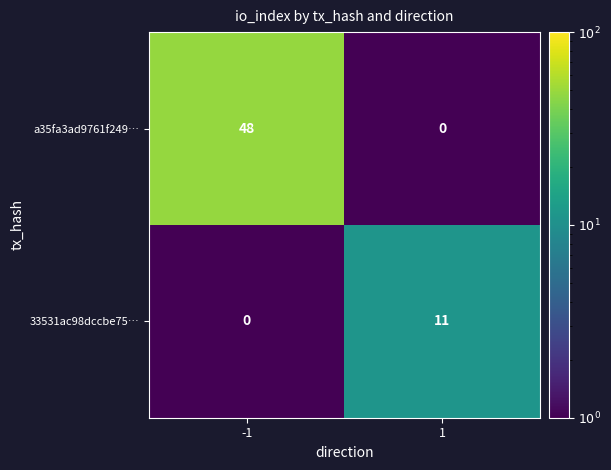

What is the greatest value displayed?

48